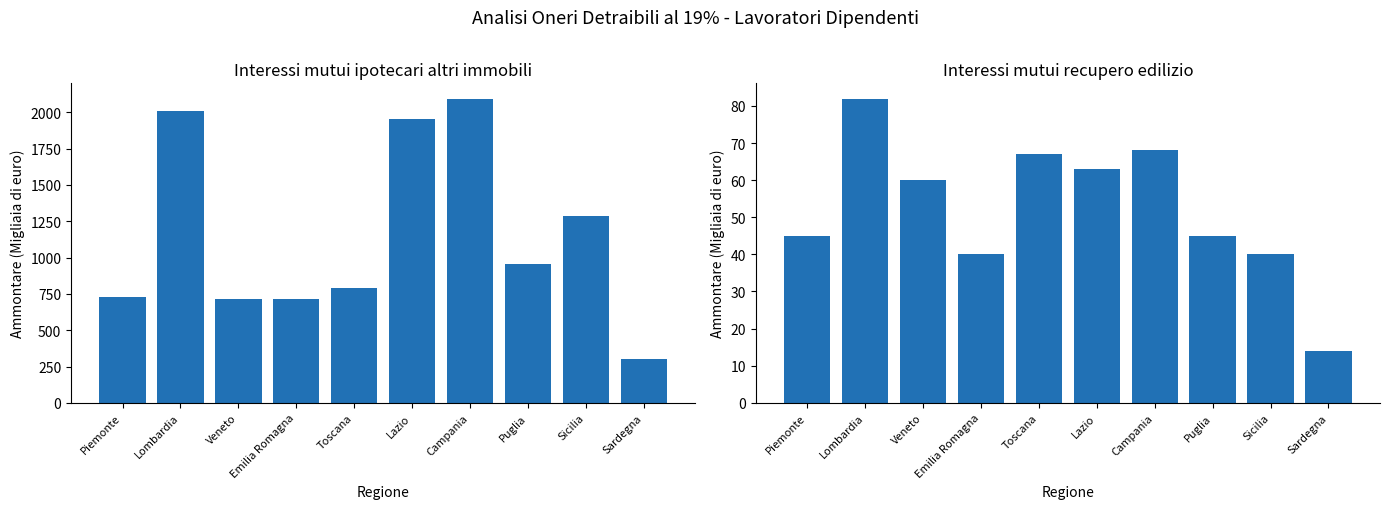

At how many categories does at least one series exceed 1255?

4